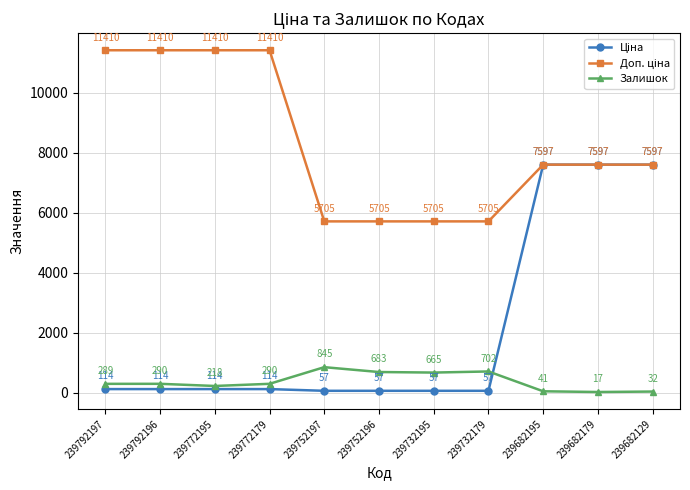

At which category is the sum across all series the highest?

239682195